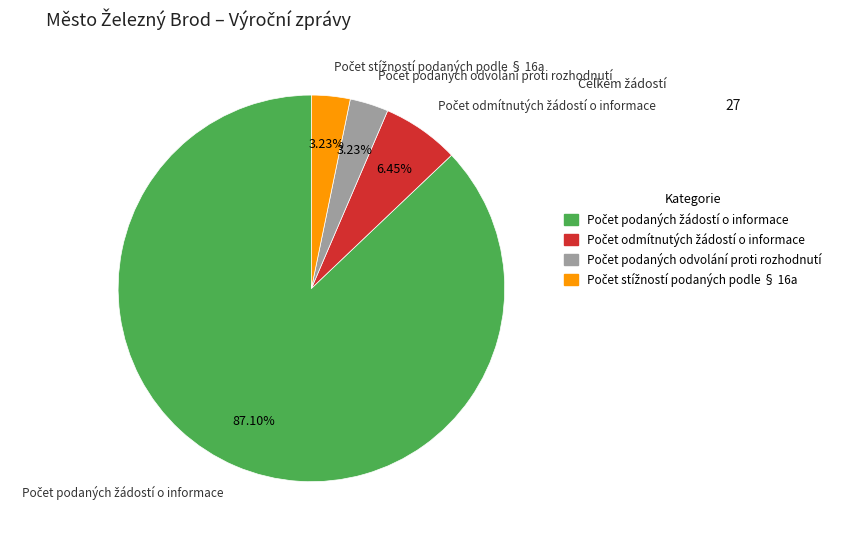

How many slices are in this pie chart?

4